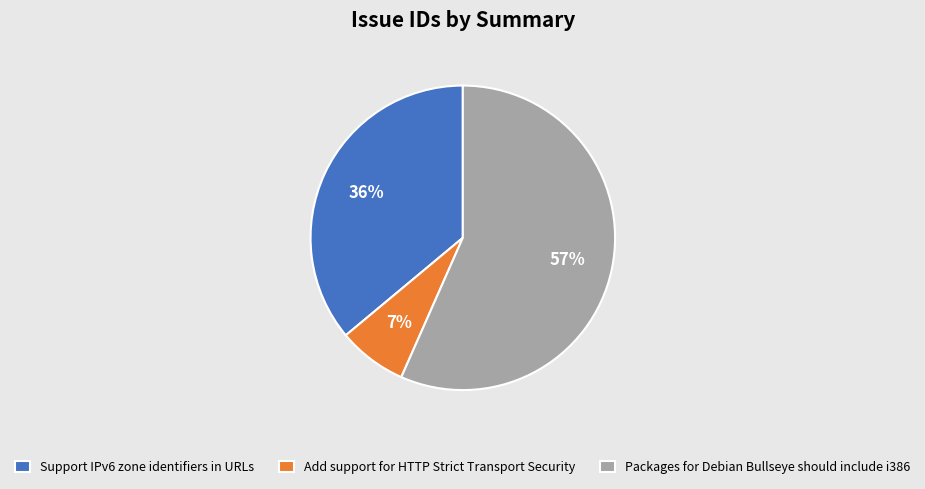

To the nearest percent, what is the combined percentage of Packages for Debian Bullseye should include i386 and Support IPv6 zone identifiers in URLs?

93%